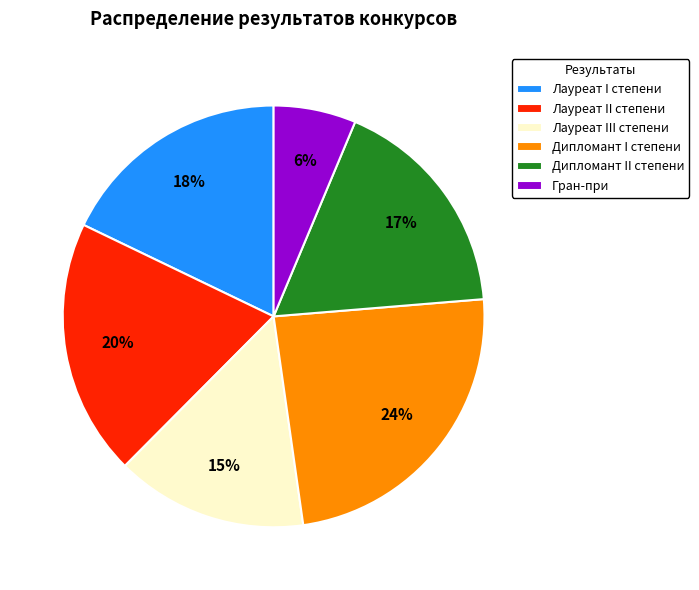

Does Лауреат I степени represent more than half of the total?

No